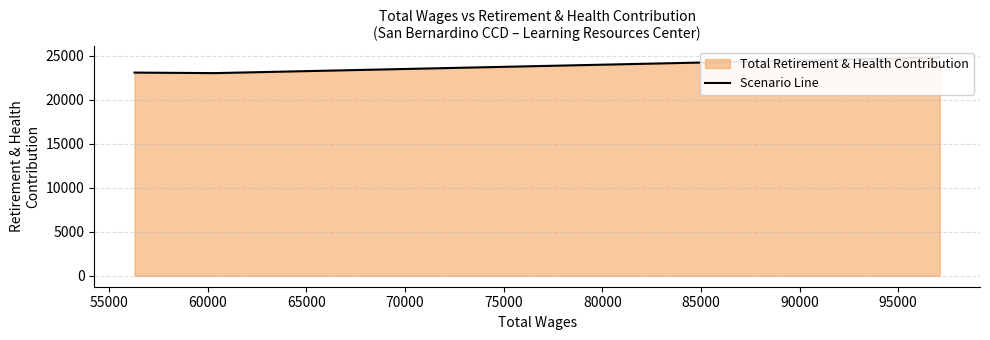

What is the difference between the maximum and second lowest values?

1730